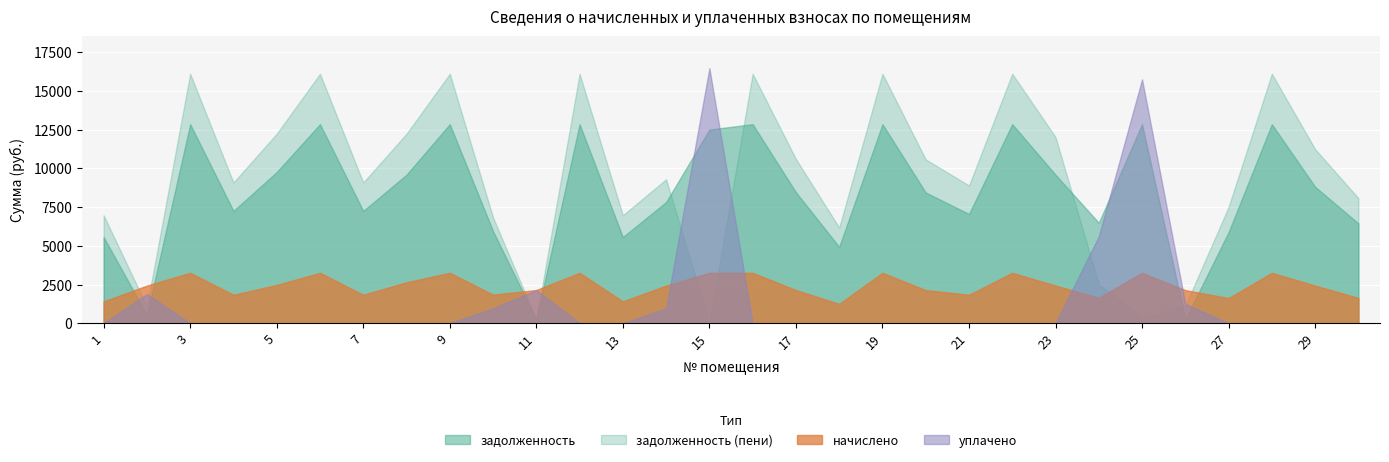

Rank the categories by задолженность value from highest to lowest.

3, 6, 9, 12, 16, 19, 22, 25, 28, 15, 5, 8, 23, 29, 17, 20, 14, 4, 7, 21, 24, 30, 10, 27, 1, 13, 18, 2, 26, 11